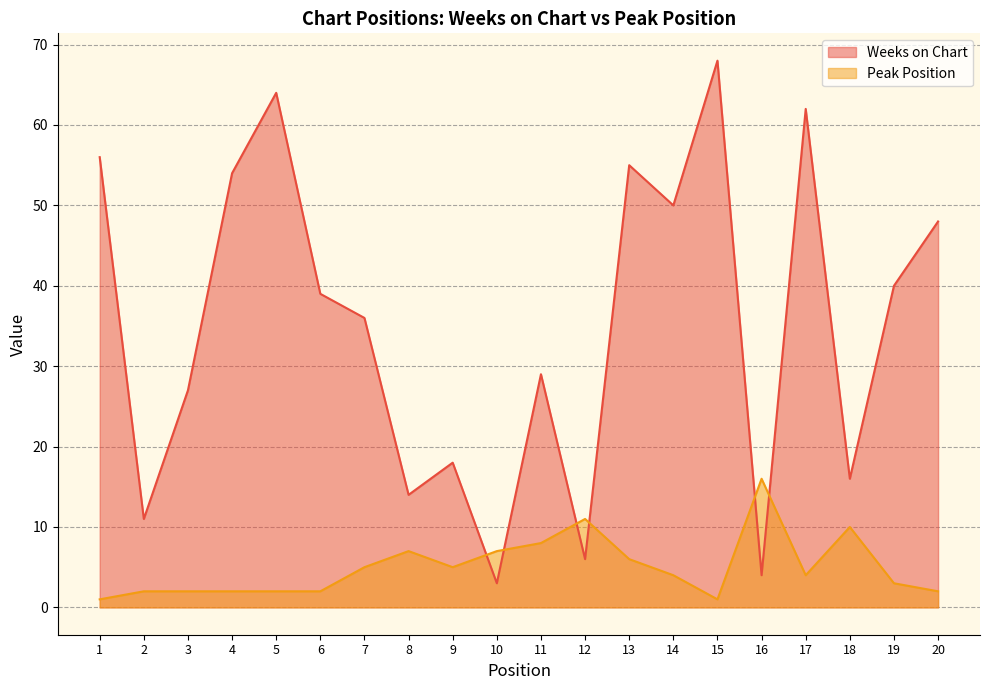

Is it true that Weeks on Chart equals 7 at 7?

False